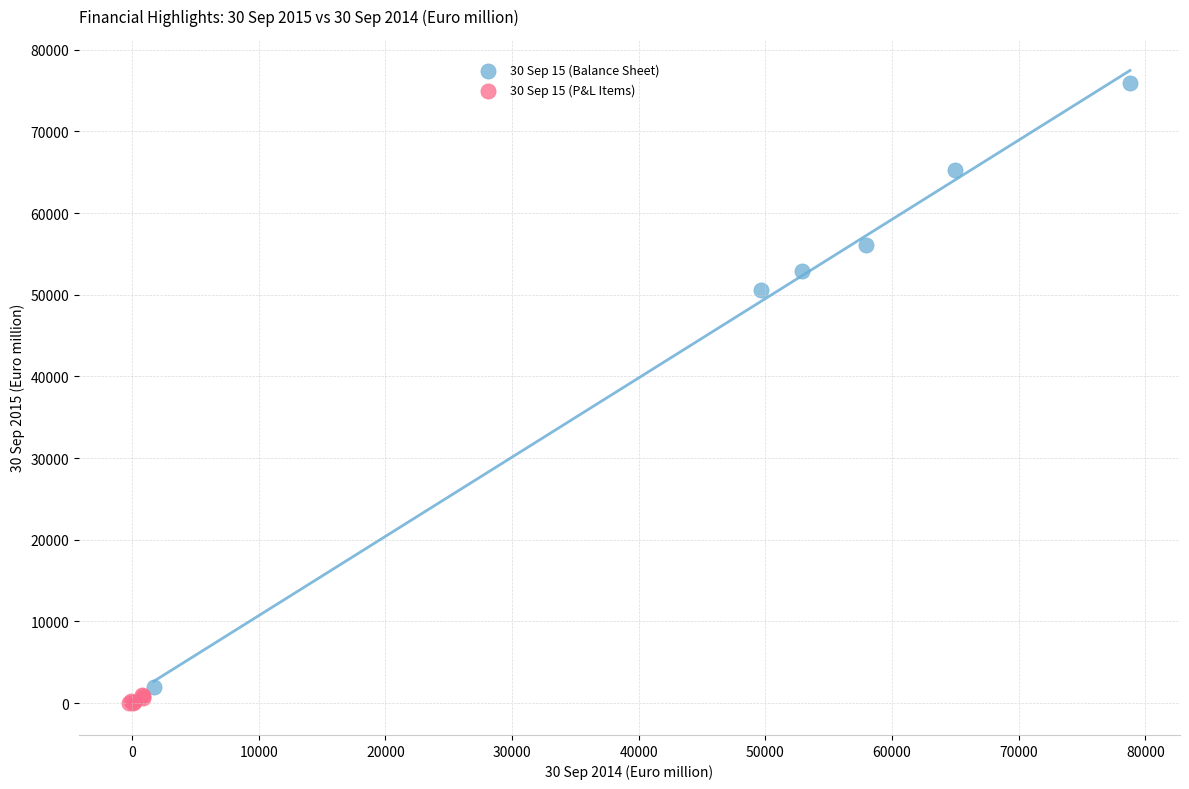

Which series has the widest spread of Y values?

30 Sep 15 (Balance Sheet)